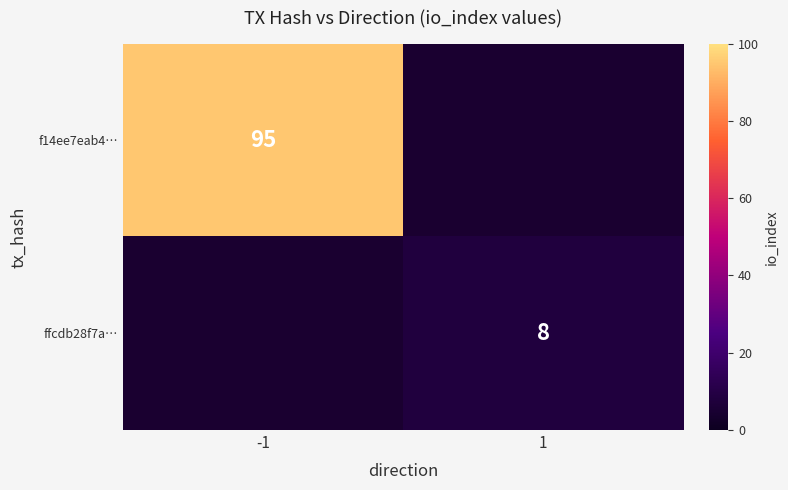

At how many categories does at least one series exceed 56?

1